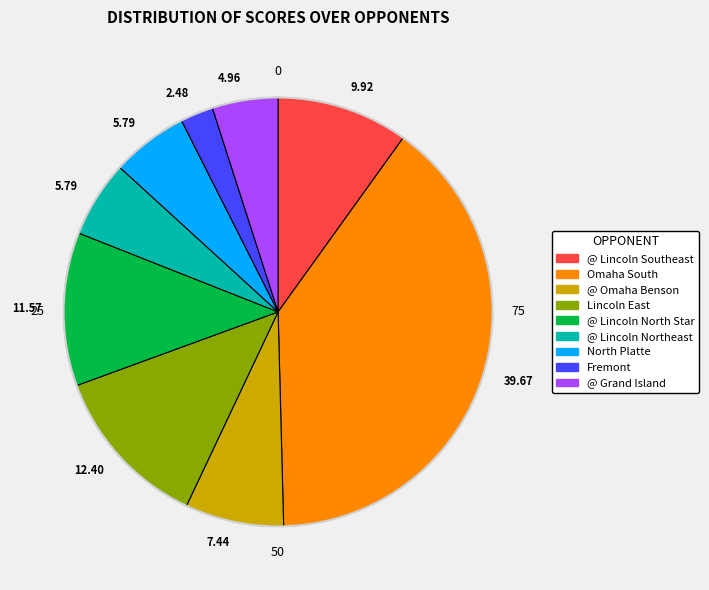

Does any single category account for the majority?

No